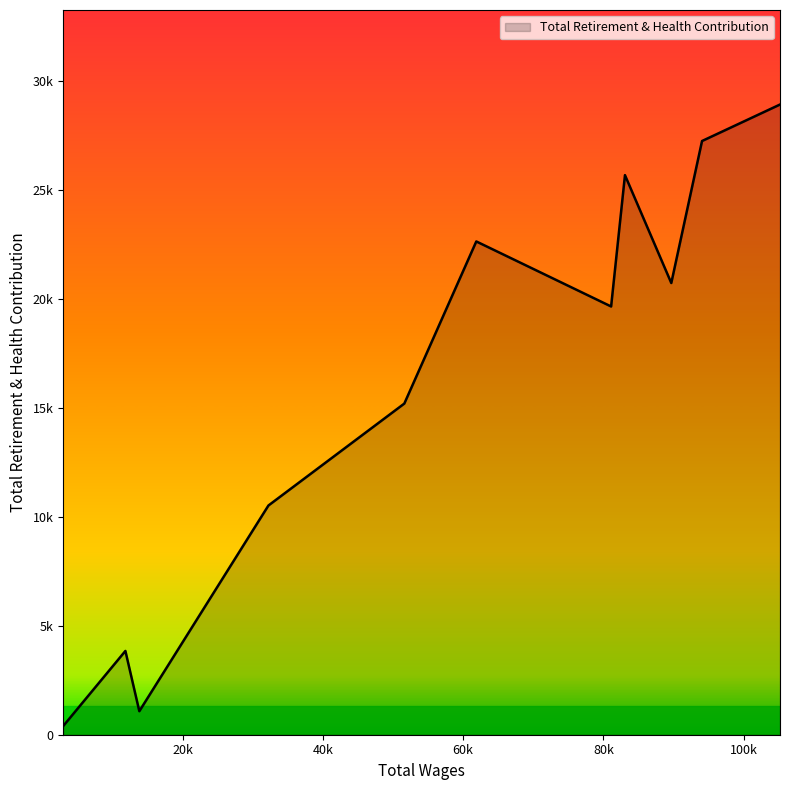

Count the number of categories in the chart.

11